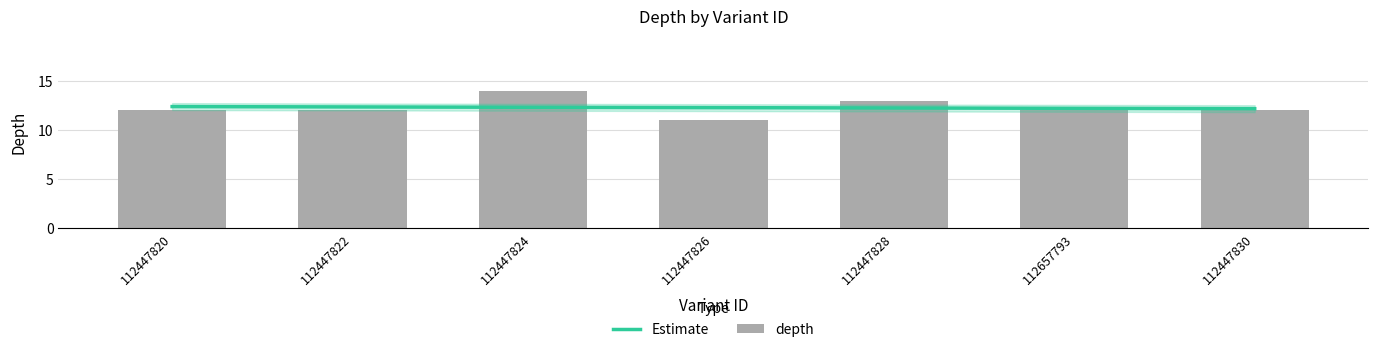

The value at 112447828 is 19. True or false?

False